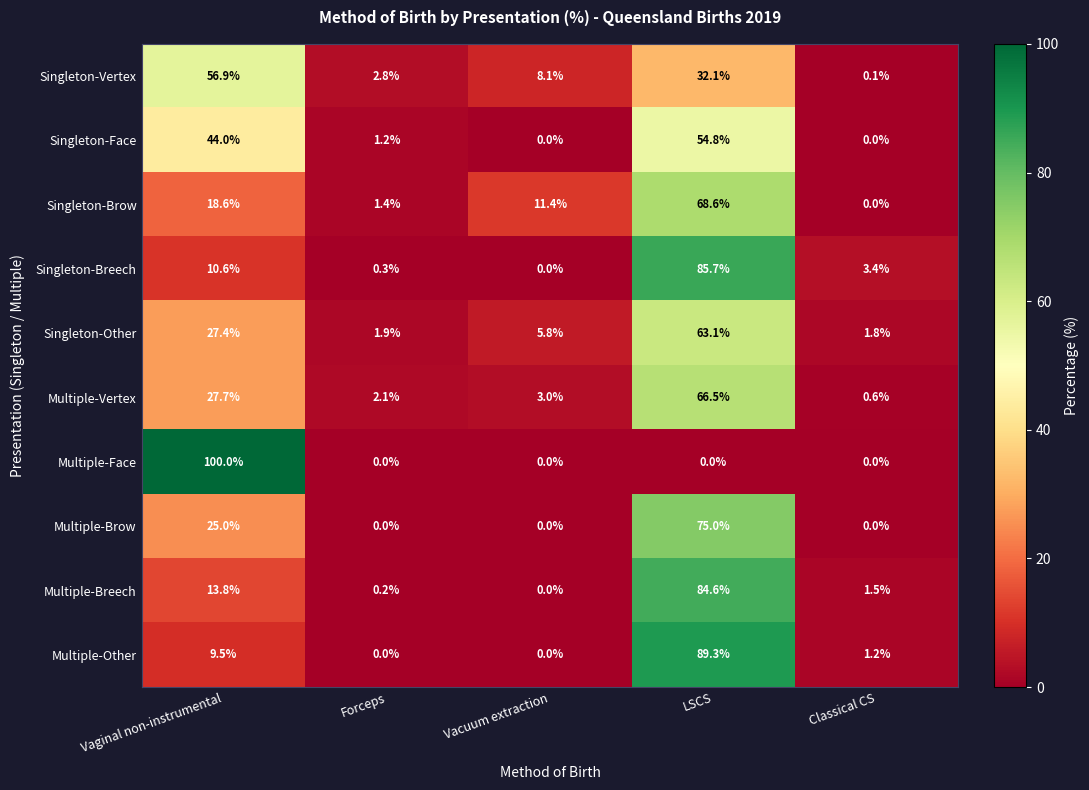

Is it true that Multiple-Face equals 143.6 at Vaginal non-instrumental?

False